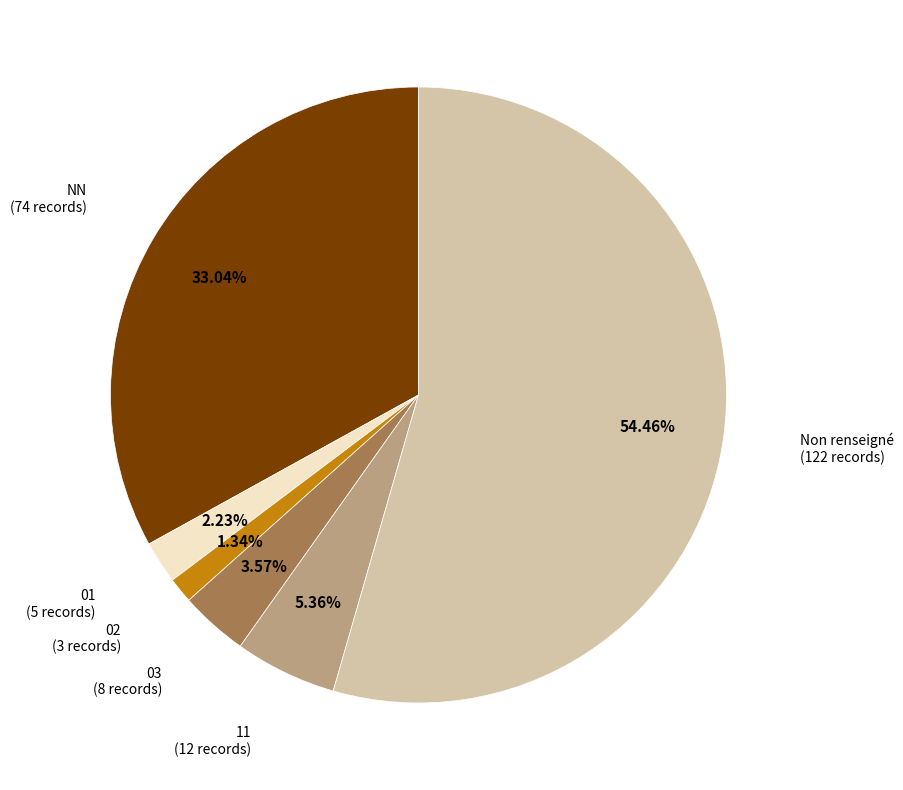

Which category has the biggest portion of the pie?

Non renseigné